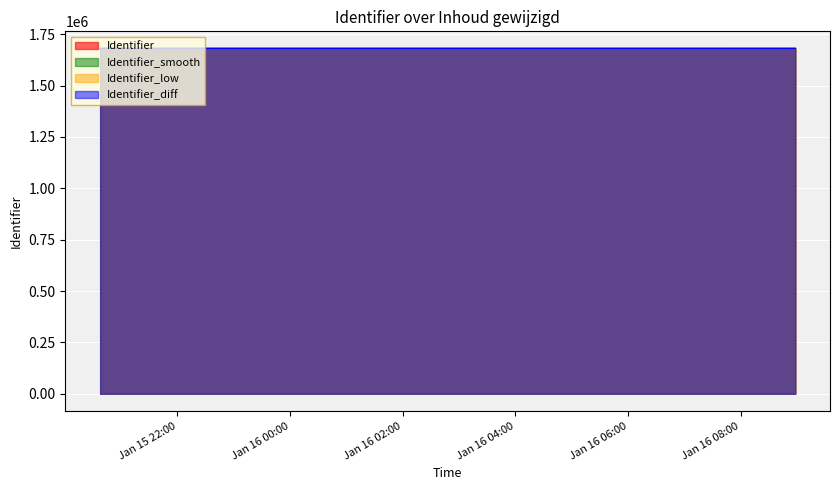

At 2016-01-16 08:20:21, list the series in order from largest to smallest.

Identifier, Identifier_smooth, Identifier_diff, Identifier_low